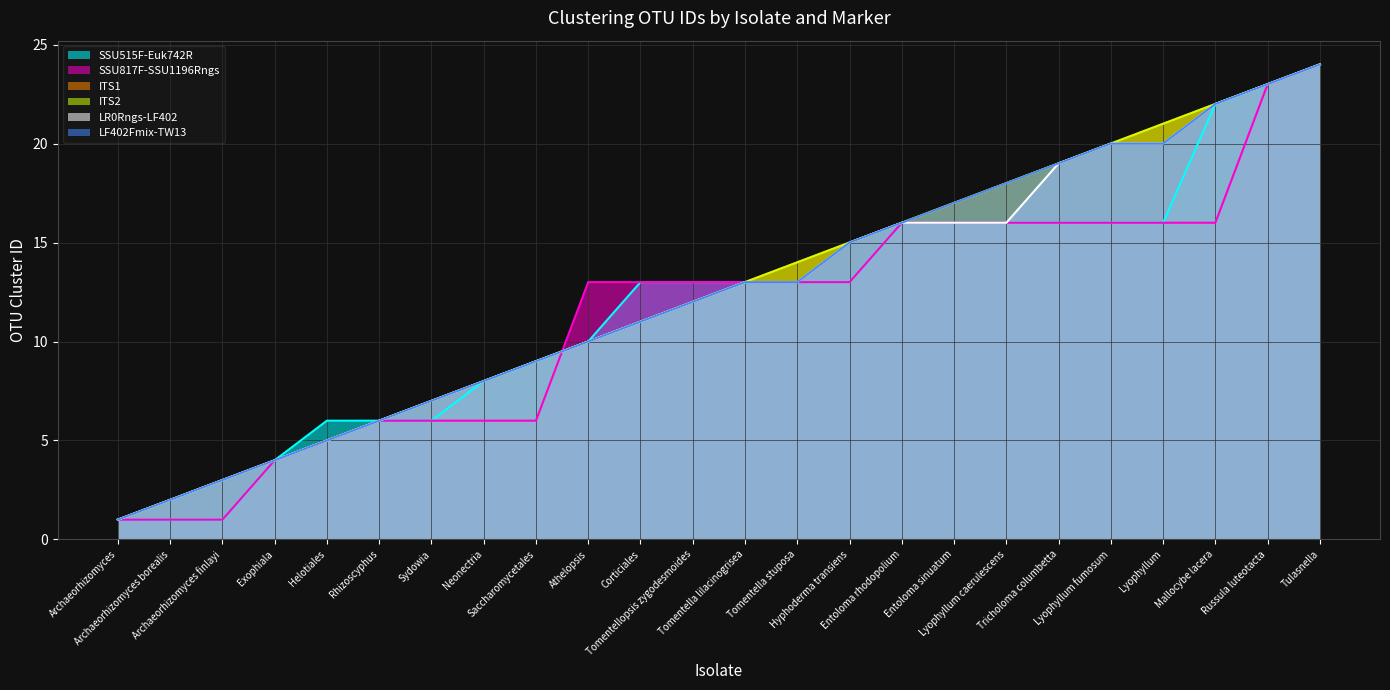

How many values in the SSU515F-Euk742R series are below 13?

10